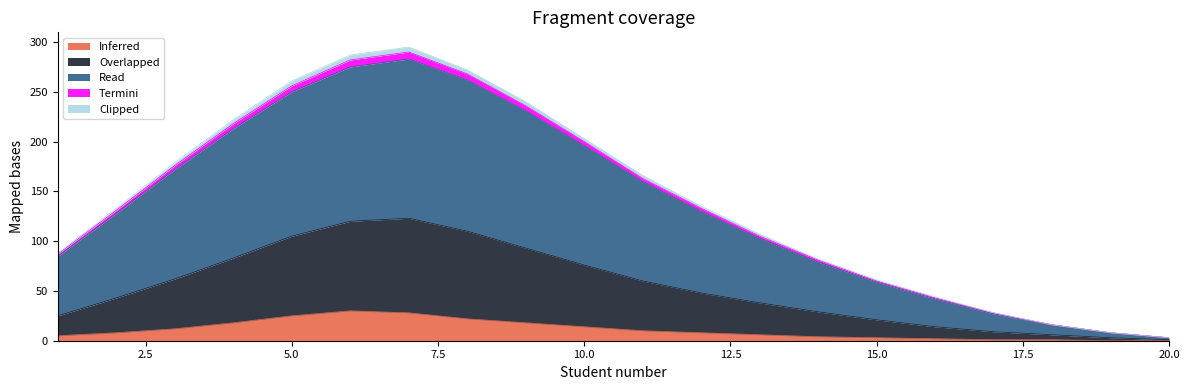

Reading left to right, transcribe all the data shown in this chart.

Inferred: 5	8	12	18	25	30	28	22	18	14	10	8	6	4	3	2	1	1	0	0
Overlapped: 25	43	62	83	105	120	123	110	93	76	60	48	38	29	21	14	9	6	3	1
Read: 85	128	172	213	250	275	283	262	231	196	160	130	103	79	59	42	27	16	8	3
Termini: 87	131	176	218	256	282	290	268	236	200	163	133	105	81	60	43	28	16	8	3
Clipped: 88	133	179	222	261	287	295	272	240	203	166	135	107	82	61	44	28	16	8	3